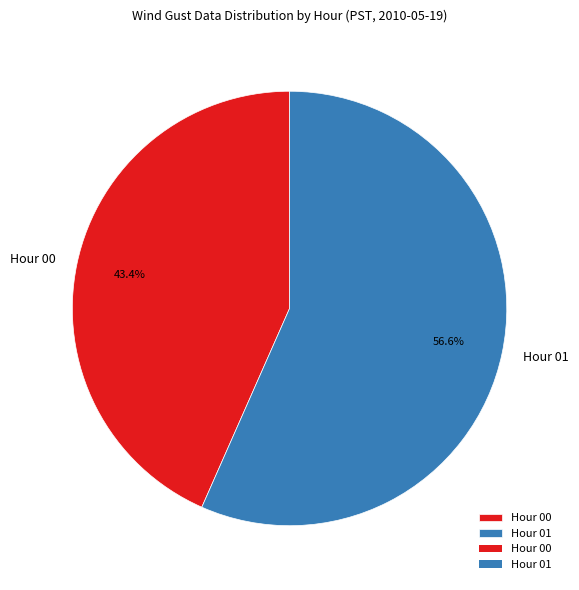

What is the ratio of the value at Hour 01 to the value at Hour 00?

1.3